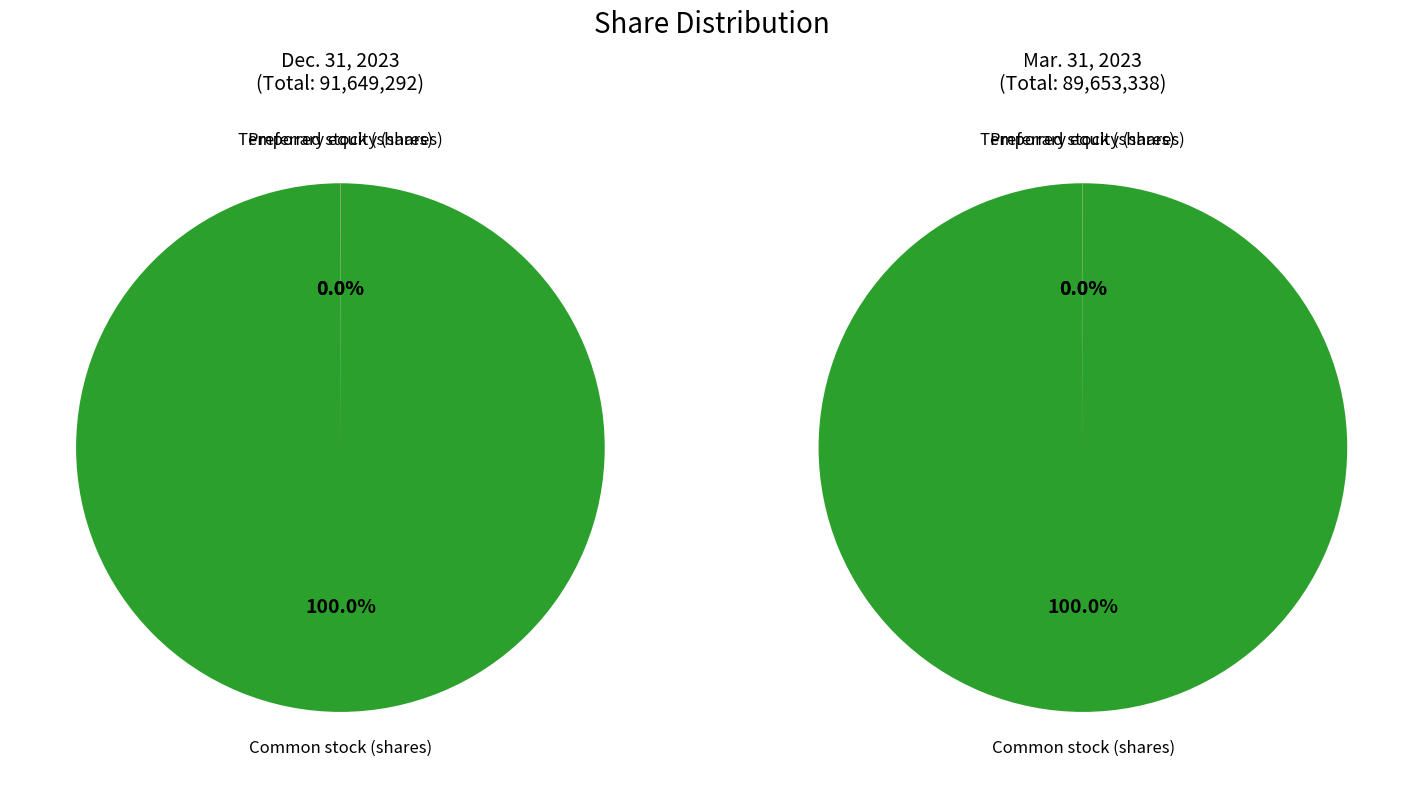

Is the sum of Temporary equity (shares) and Preferred stock (shares) greater than half?

No